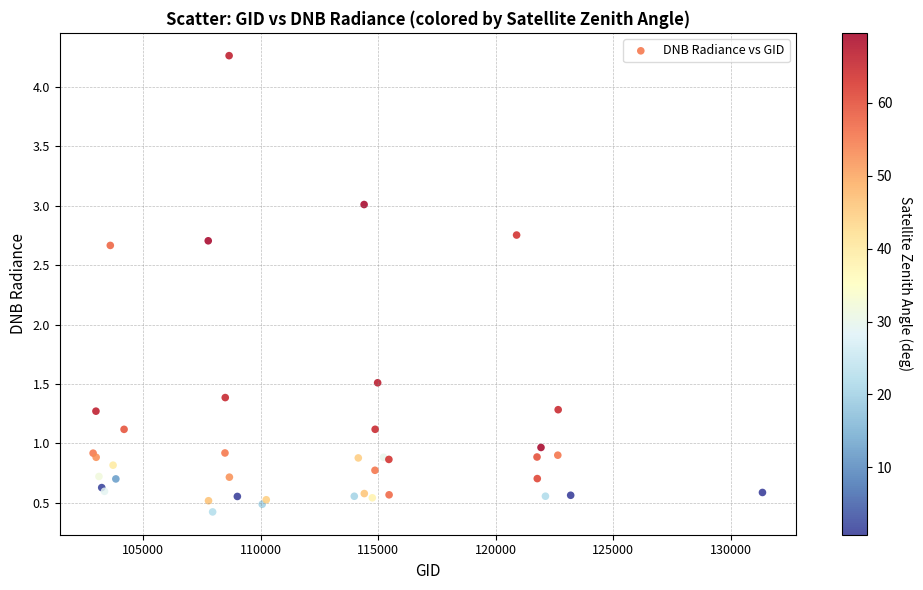

What Y value in the scatter plot is closest to 2?

1.5